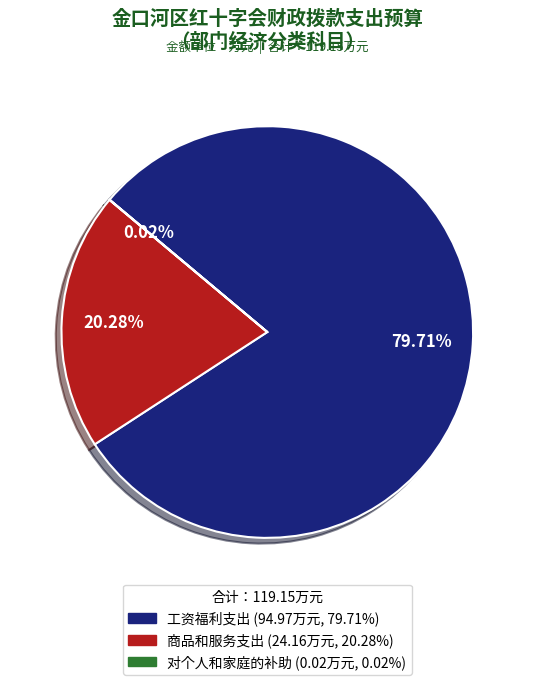

What is the largest slice in the pie chart?

工资福利支出